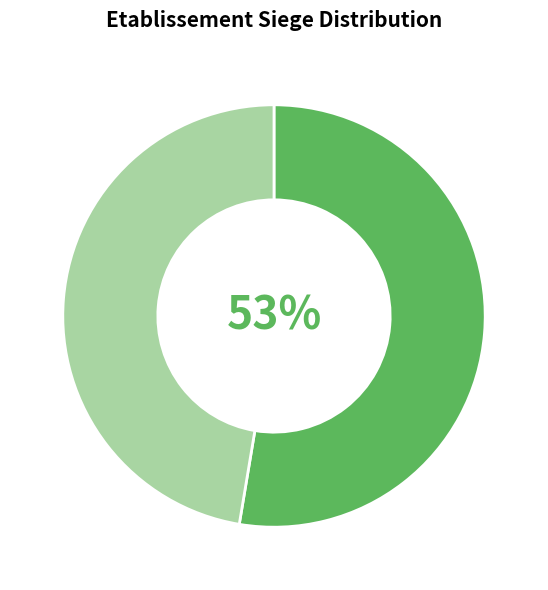

To the nearest percent, what is the average slice percentage?

50%